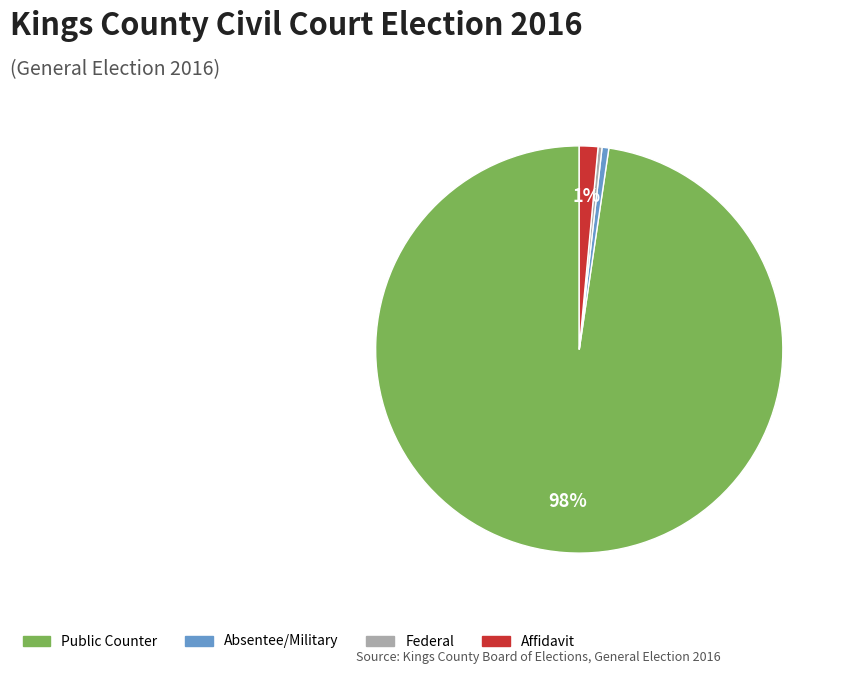

To the nearest percent, what is the average slice percentage?

25%